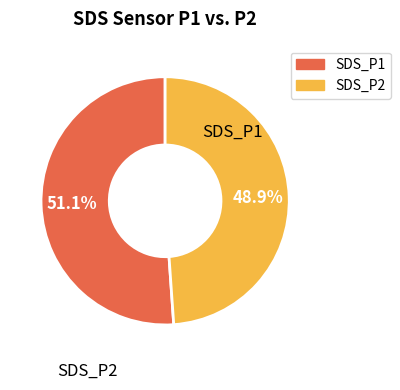

Is there a majority slice in this chart?

Yes